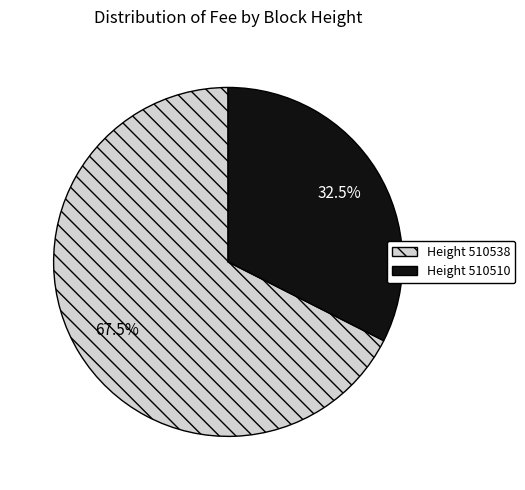

Which has a higher value, Height 510510 or Height 510538?

Height 510538